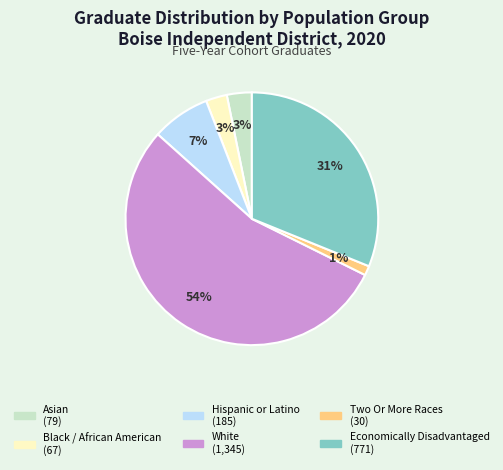

The Economically Disadvantaged slice represents 24% of the pie. True or false?

False